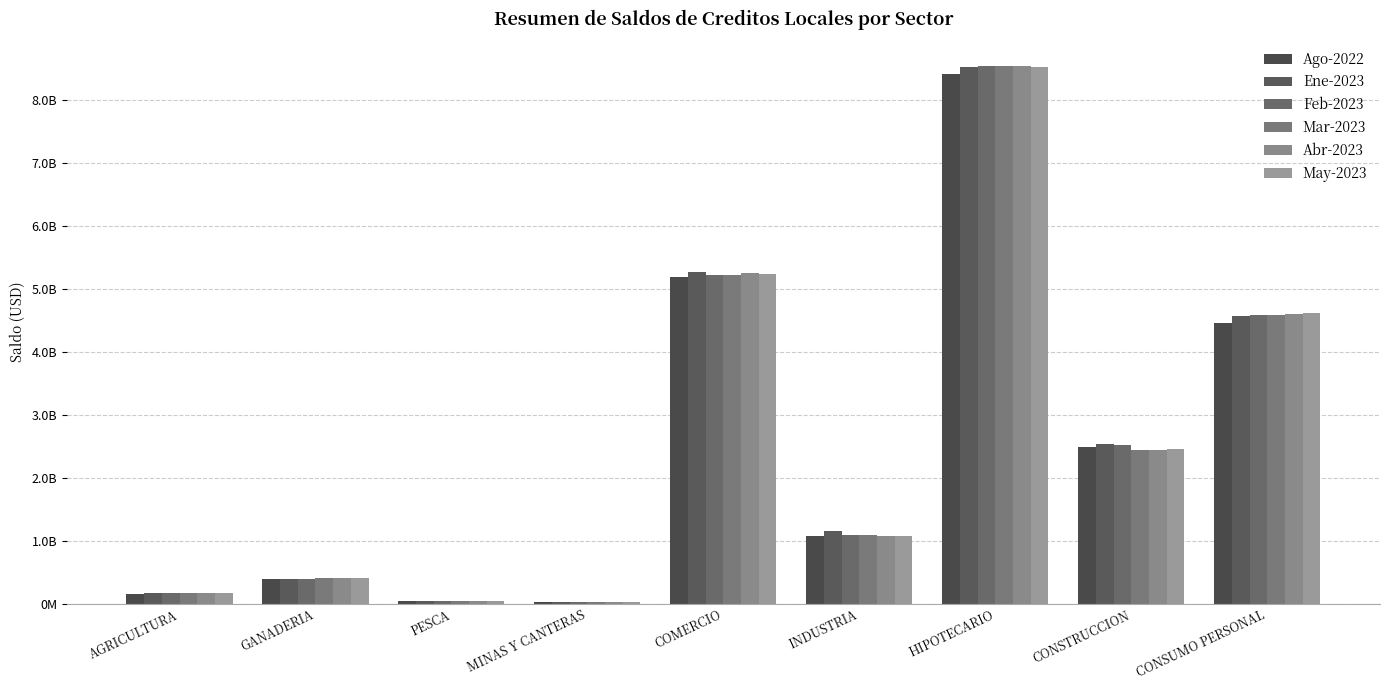

Are the bars horizontal?

No